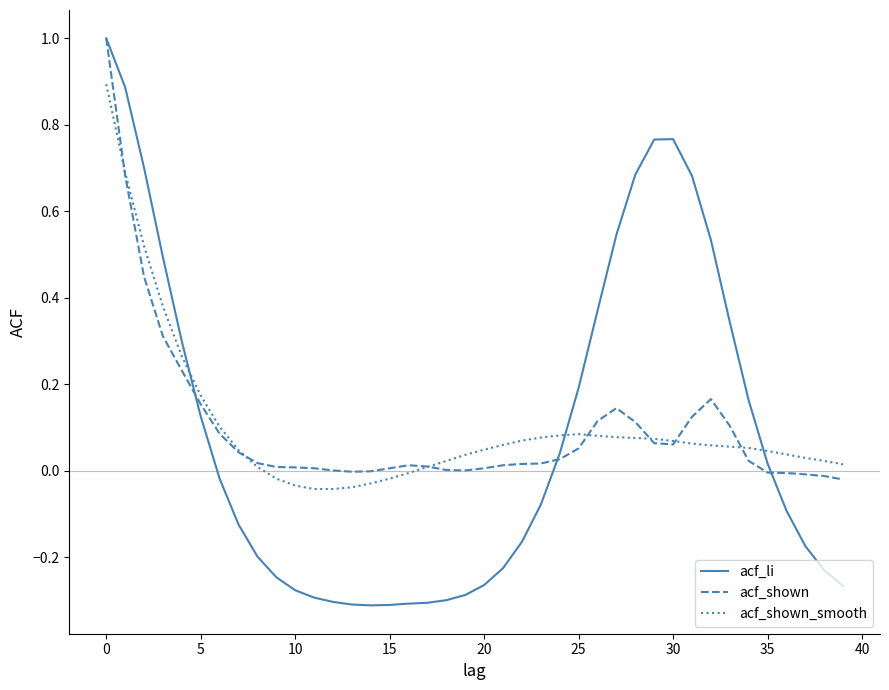

Does the chart have visible grid lines?

No